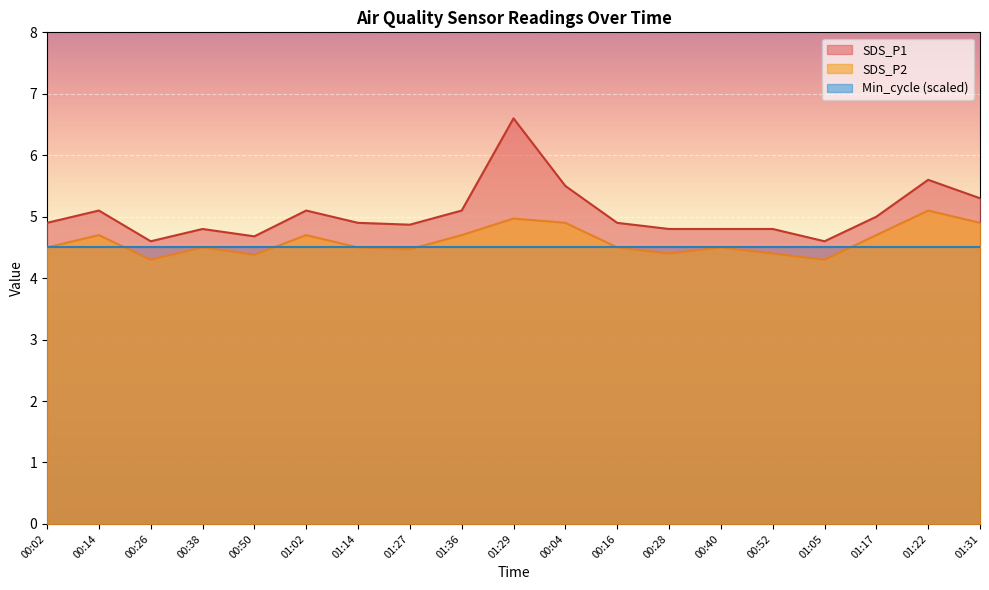

What is the maximum value shown in the chart?

6.6